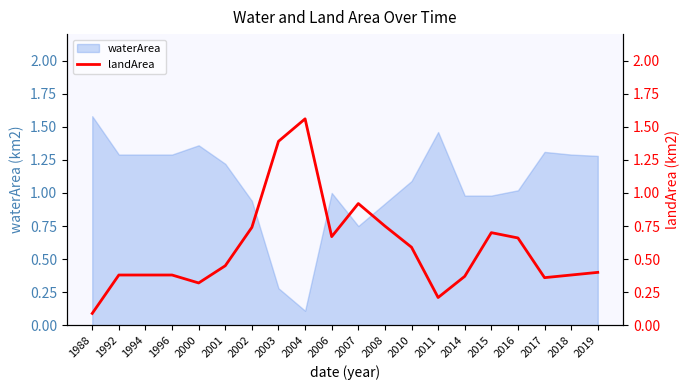

Read the value at 2016.

0.7